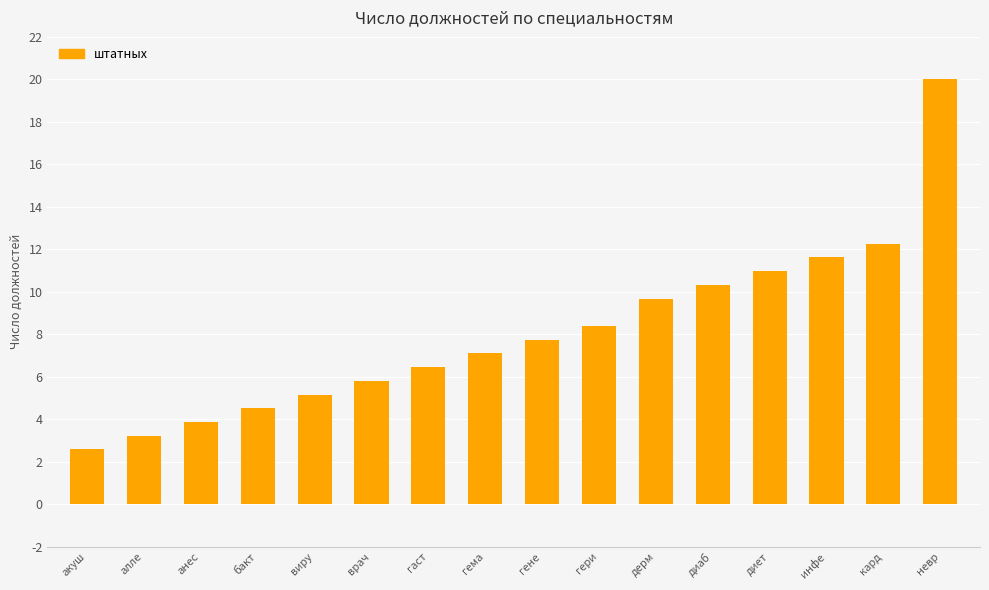

What position from the right is виру?

12